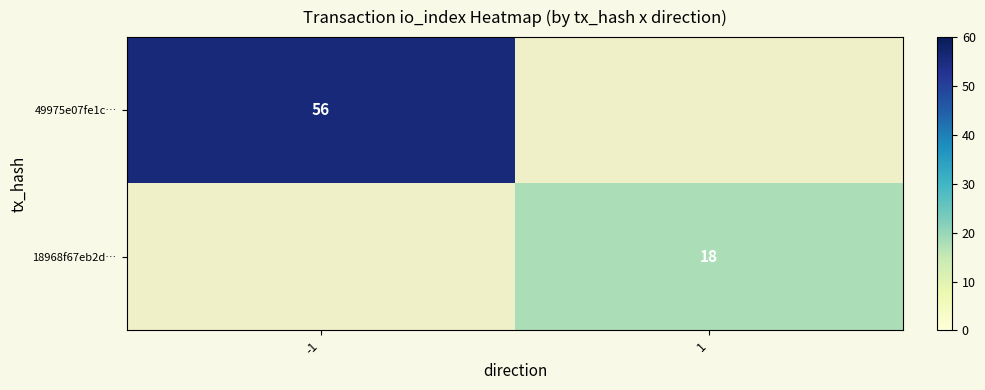

True or false: 49975e07fe1c… has a value of 85 at -1.

False